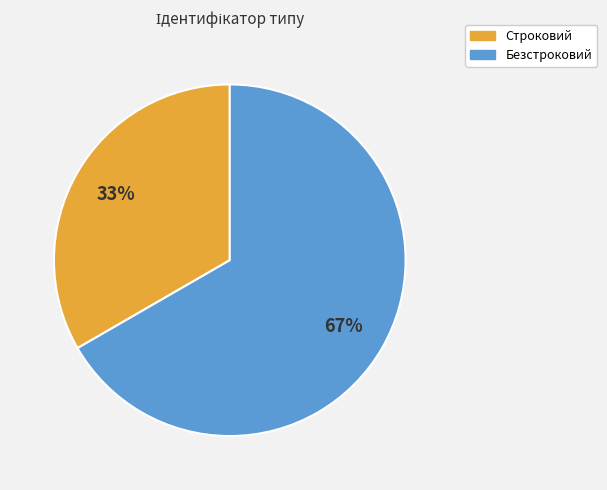

Is the sum of Безстроковий and Строковий greater than half?

Yes